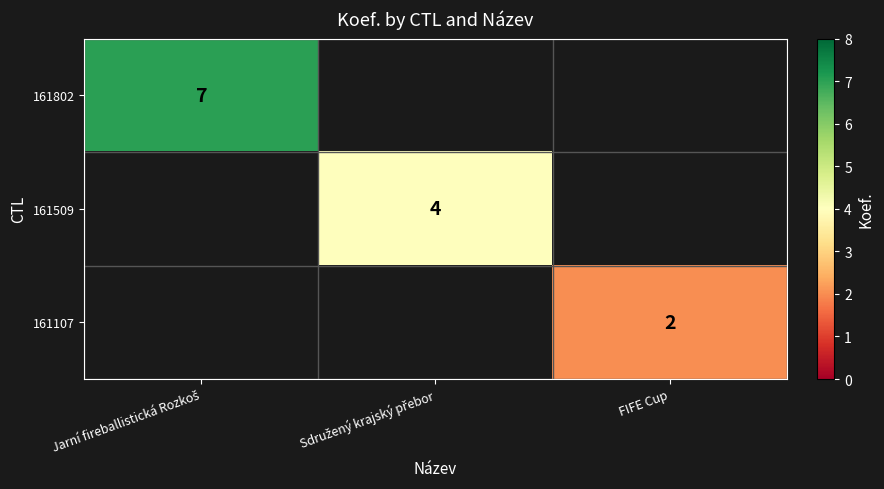

The value of 161107 at FIFE Cup is 3. True or false?

False